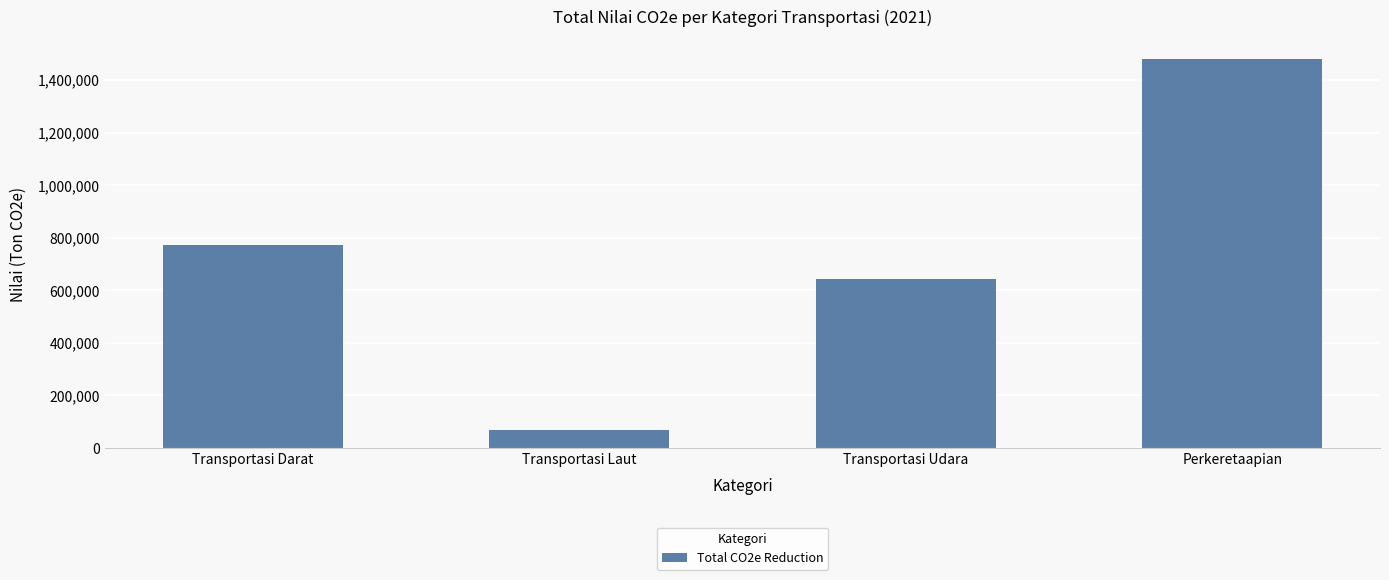

List the labels in order of value, smallest first.

Transportasi Laut, Transportasi Udara, Transportasi Darat, Perkeretaapian